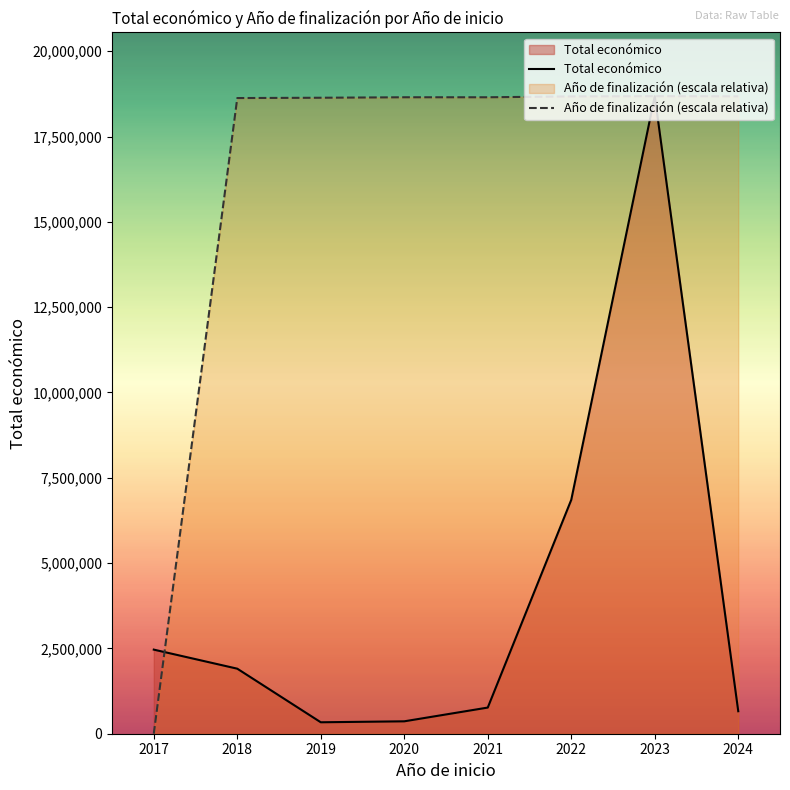

What is the sum of the Total económico values at 2018 and 2020?

2269320.0